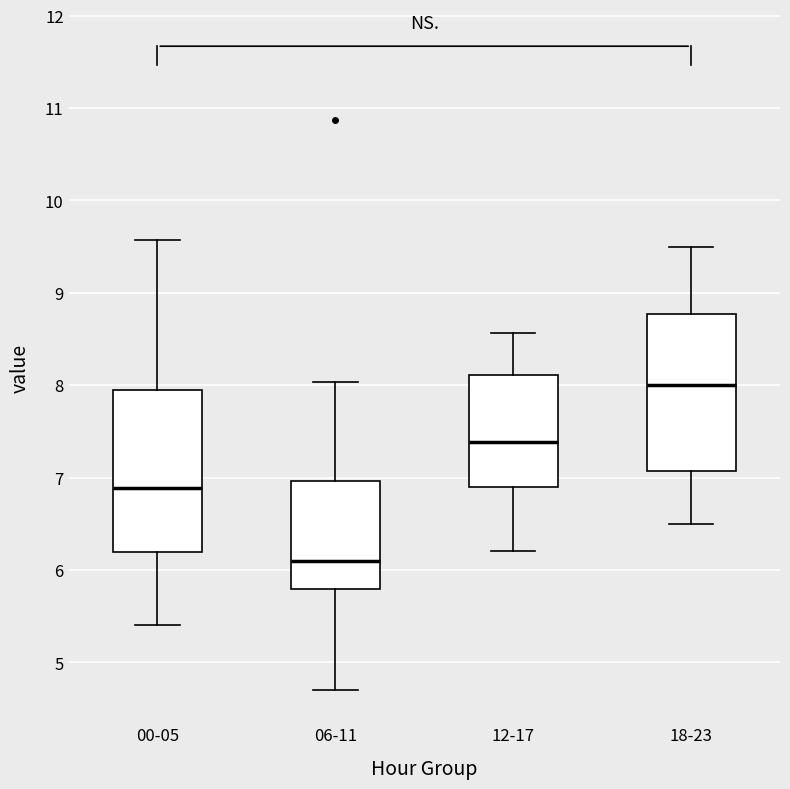

Reading left to right, transcribe this box plot: for each box, give where its median line is, the range the box spans, and where its two whiskers end, as read against the y-axis. The values are not printed on the chart, so give them approximately, as read against the axis.

00-05: median 6.9, box 6.2 to 8.0, whiskers 5.4 to 9.6
06-11: median 6.1, box 5.8 to 7.0, whiskers 4.7 to 8.0
12-17: median 7.4, box 6.9 to 8.1, whiskers 6.2 to 8.6
18-23: median 8.0, box 7.1 to 8.8, whiskers 6.5 to 9.5